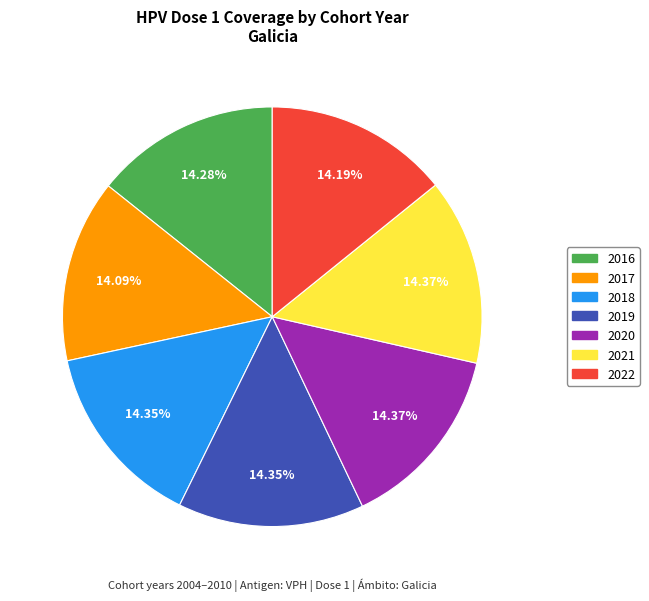

True or false: 2021 accounts for 25% of the total.

False